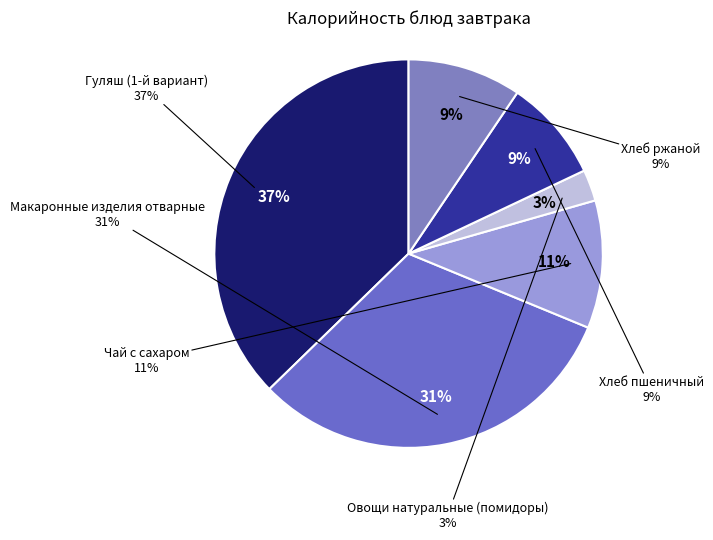

Count the number of slices in the pie.

6